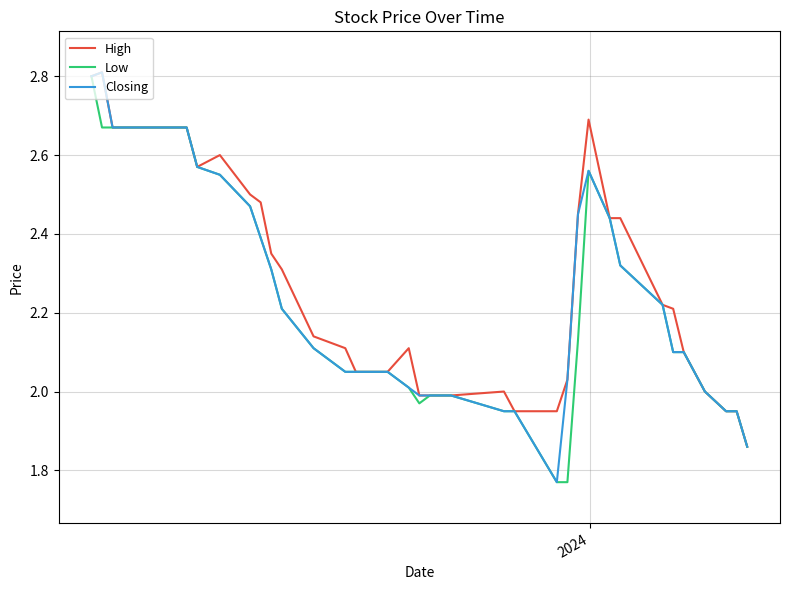

What are all the series names shown in the legend?

High, Low, Closing